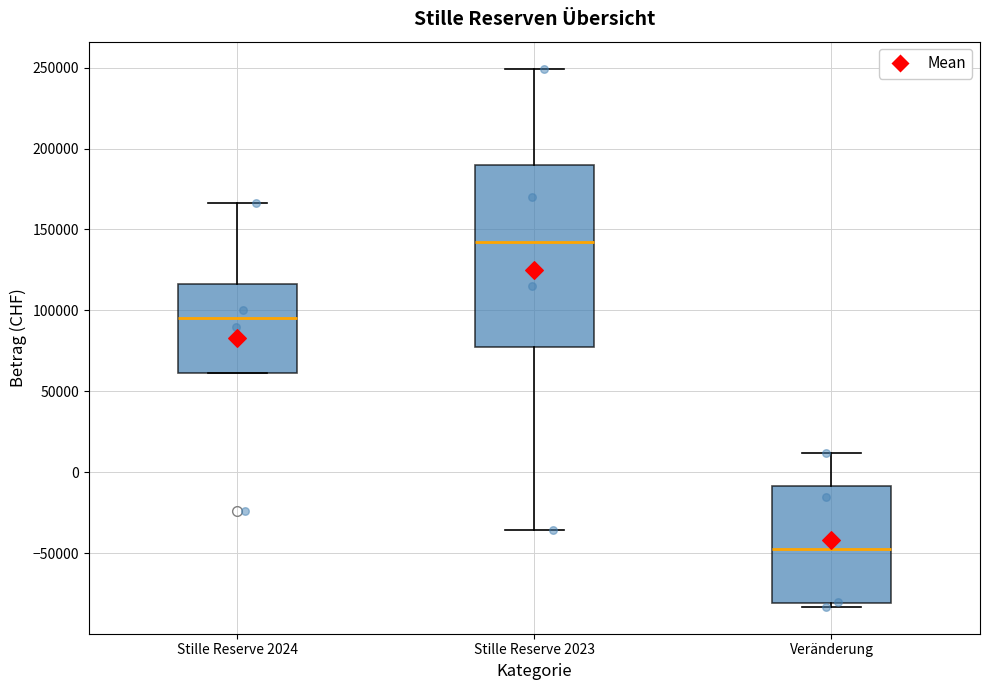

Which box is the tallest, from its lower edge to its upper edge?

Stille Reserve 2023